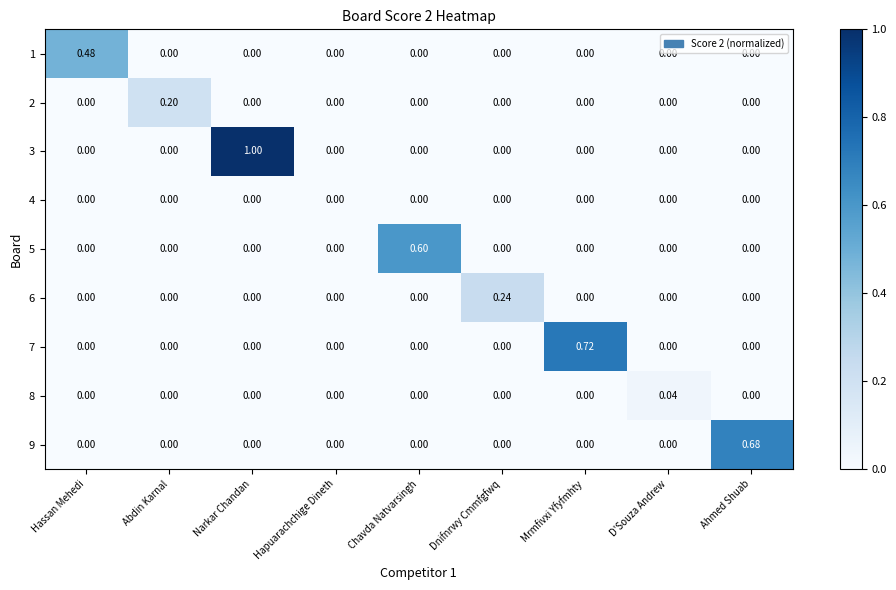

Is the value of 1 at Hassan Mehedi greater than the value of 3 at Narkar Chandan?

No